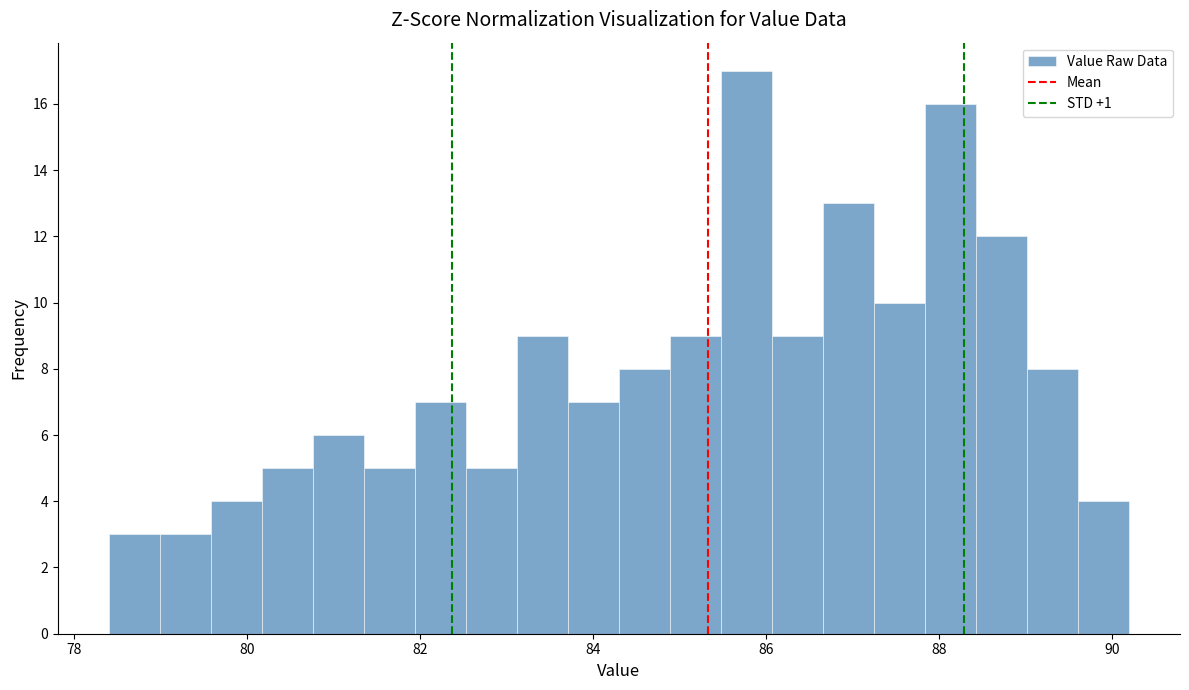

Around what value on the x-axis is the tallest bar? Give the approximate position of its centre, as read against the axis.

85.8